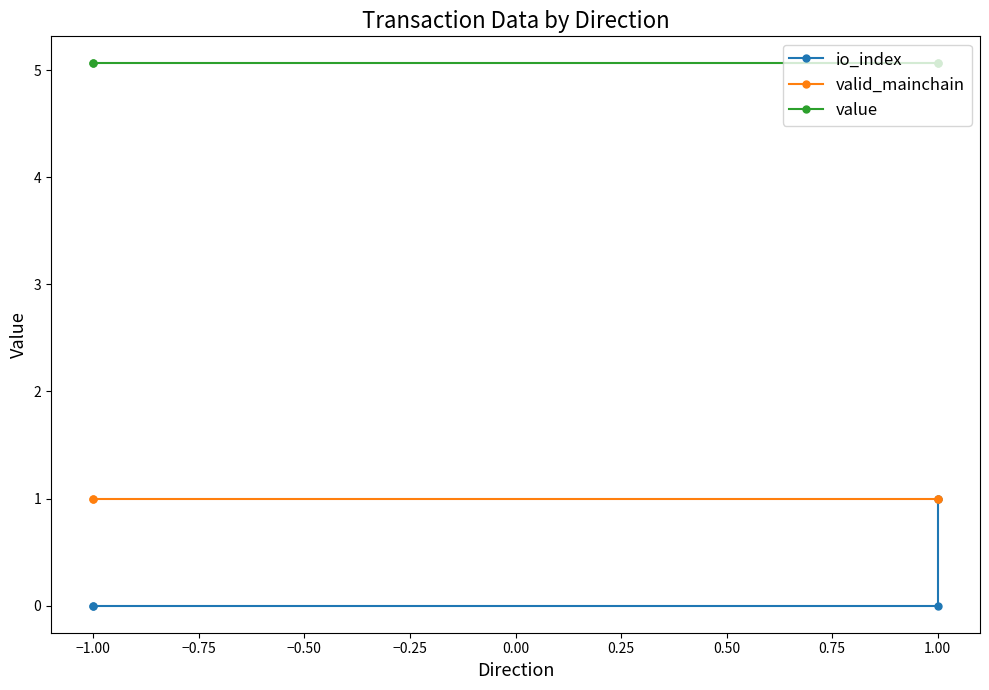

How many lines are shown in the chart?

3